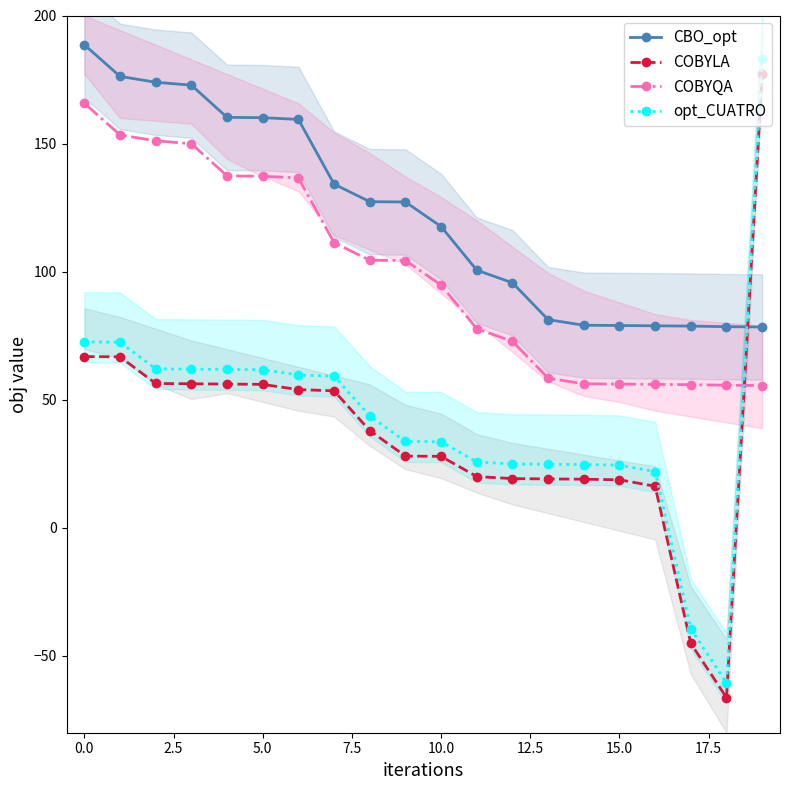

How many distinct data groups are displayed?

4